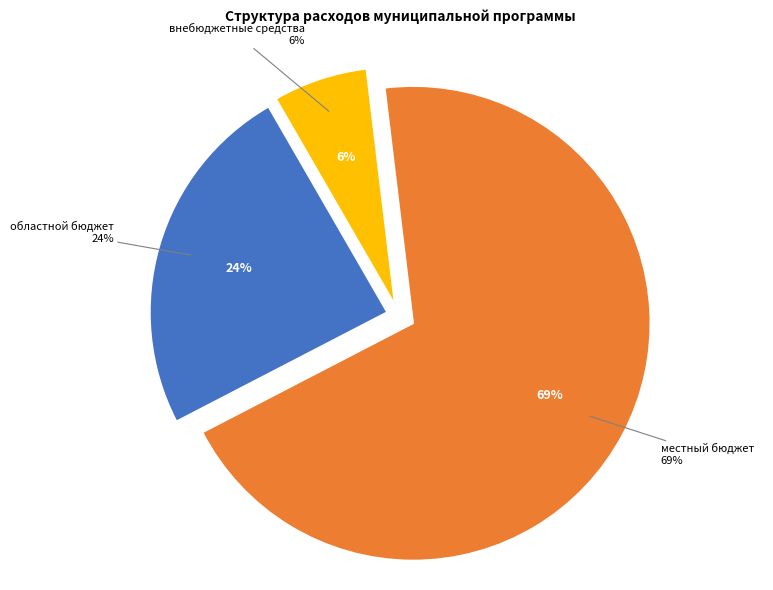

Combined, what portion of the pie is местный бюджет and внебюджетные средства?

75.7%